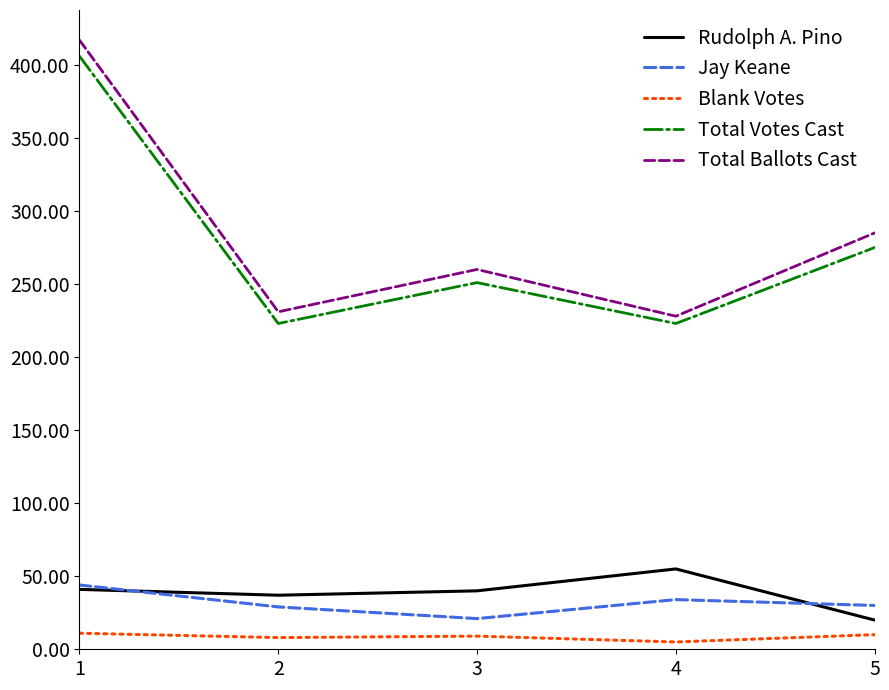

Read the Jay Keane value at 1, to the nearest 5.

45